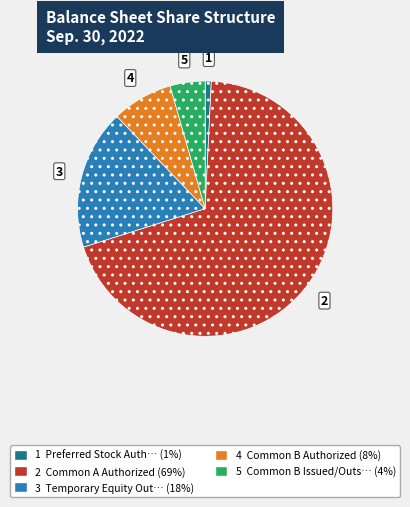

Does any single category account for the majority?

Yes